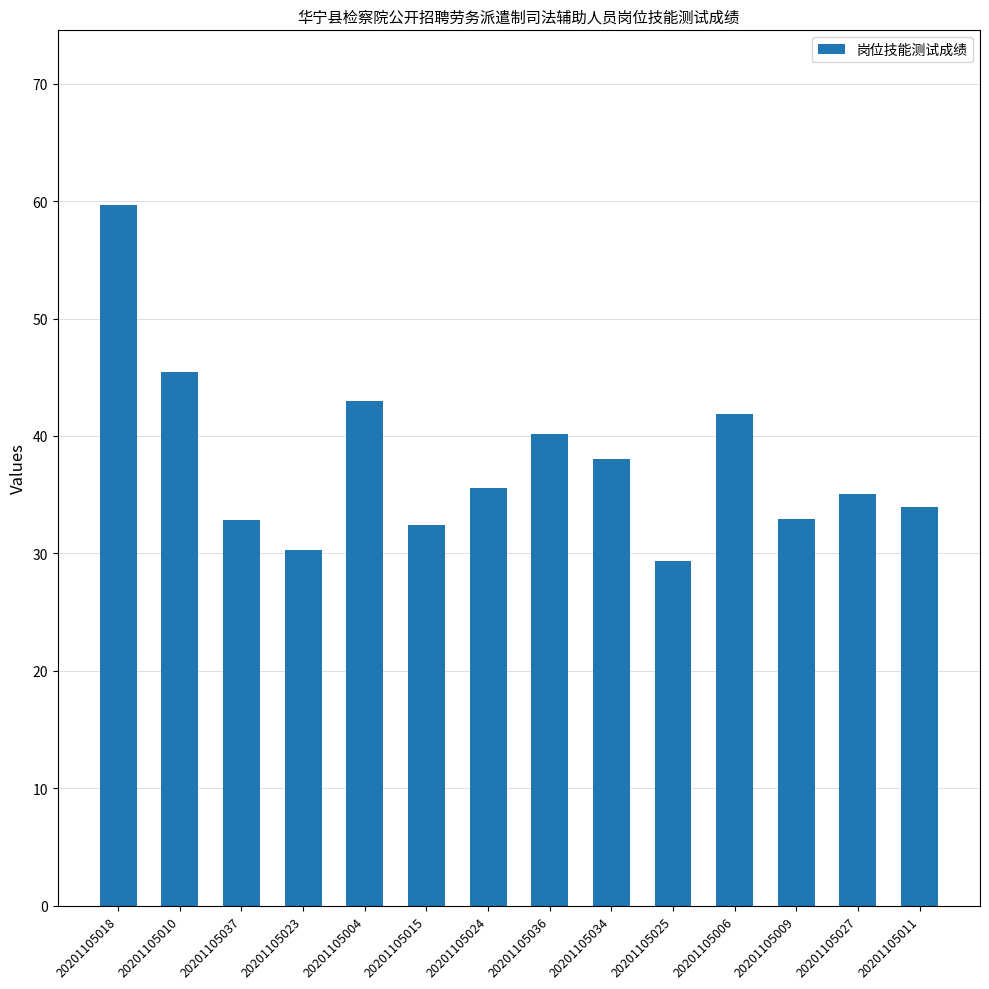

What is the label of the 13th bar from the left?

20201105027